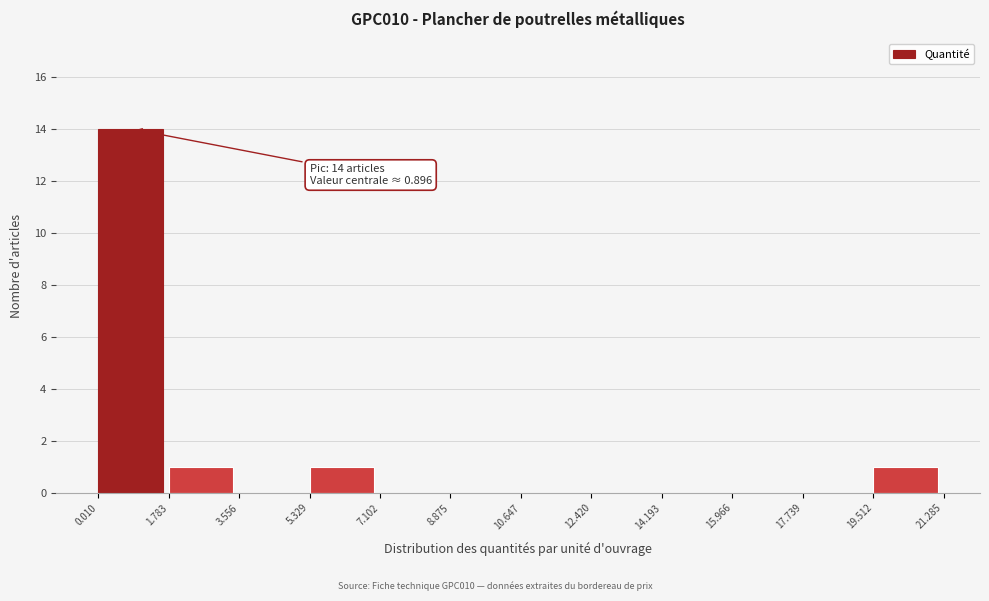

Which range on the x-axis has the tallest bar?

0.010 to 1.783